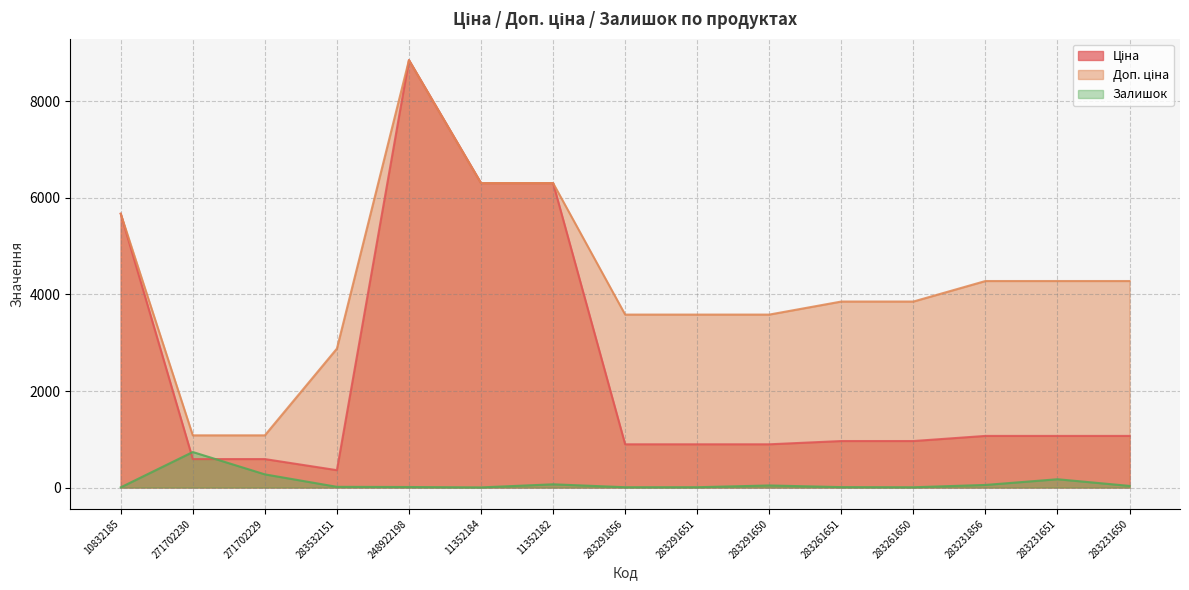

What is the label of the 7th point from the left?

11352182